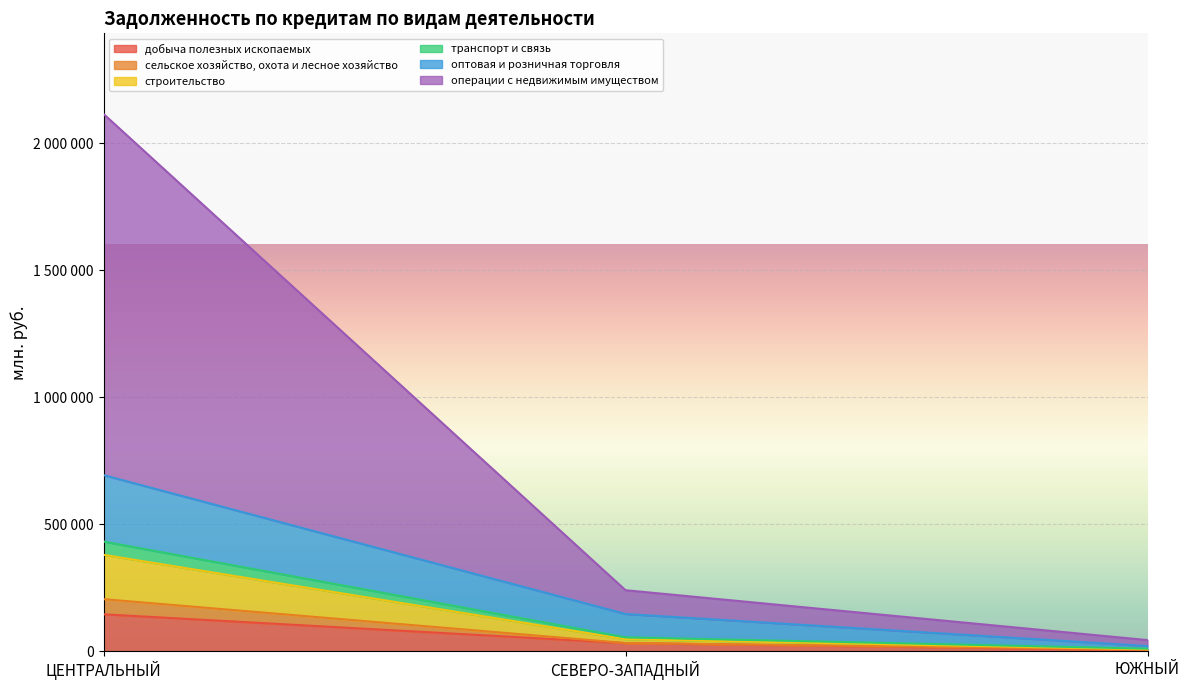

Does the chart display data point markers on the line(s)?

No